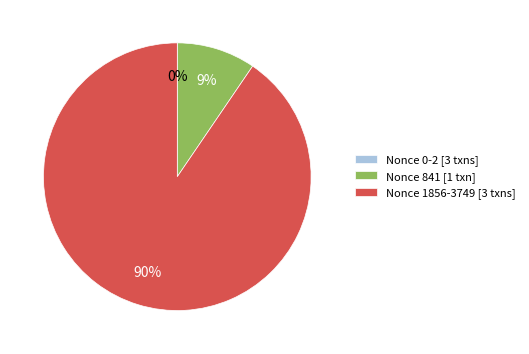

What is the largest slice in the pie chart?

Nonce 1856-3749 [3 txns]